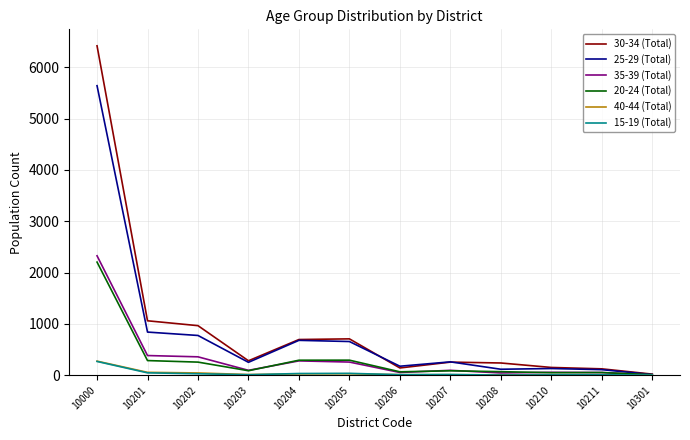

Which category has the highest value across all series?

10000